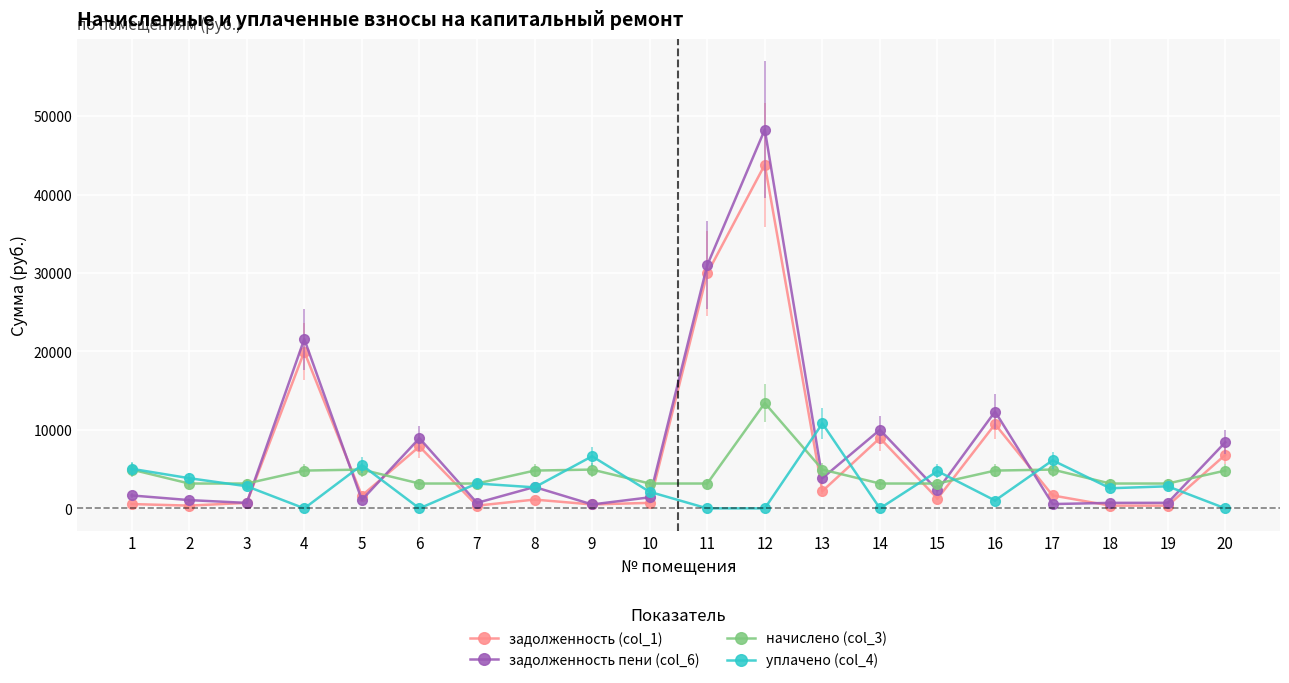

What is the spread (max minus min) of values at 19?

2817.4